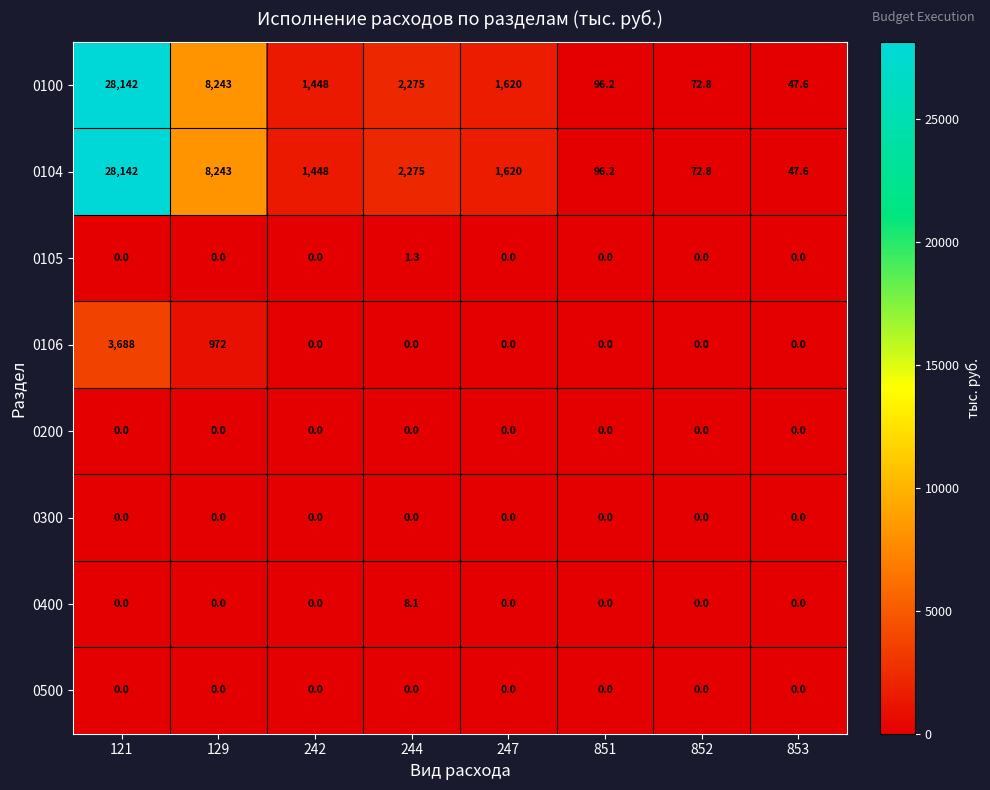

What is the difference between the highest and lowest values at 129?

8243.0